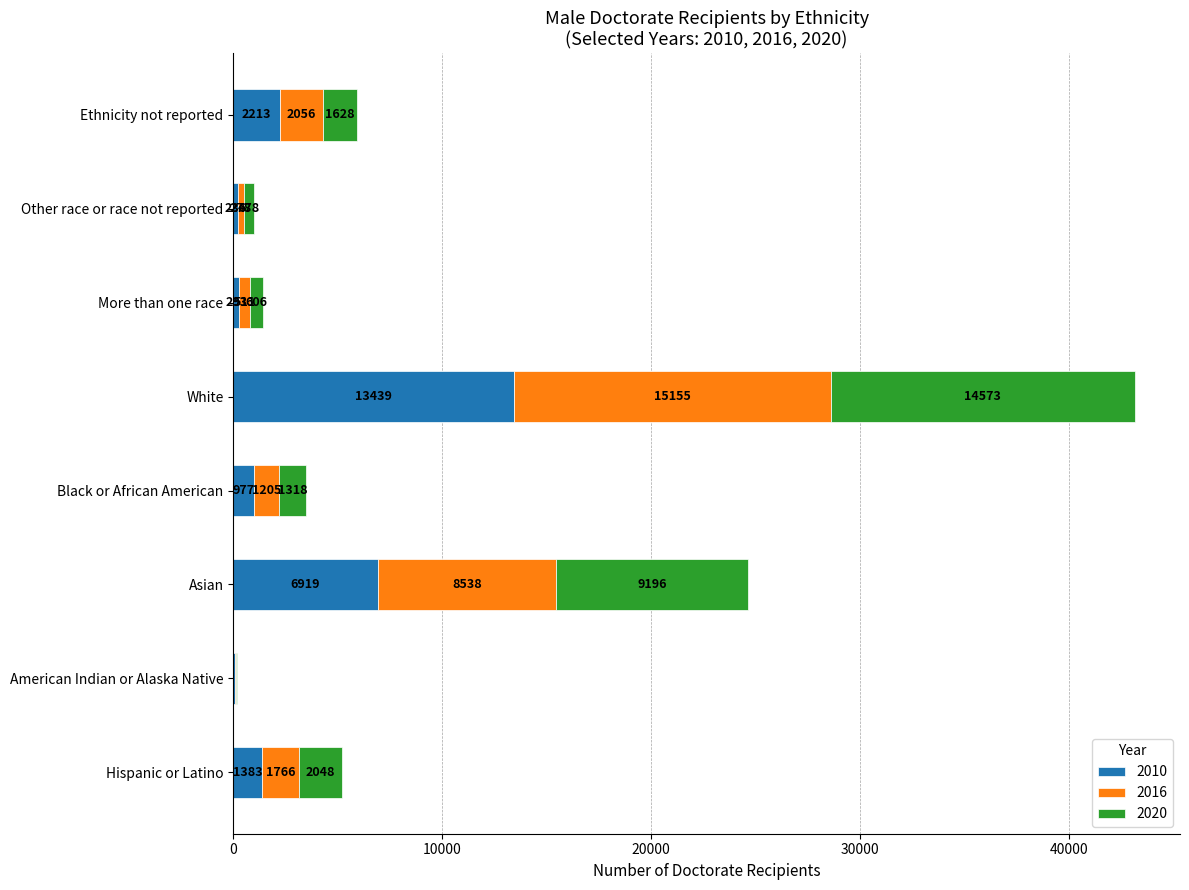

Is it true that 2010 equals 1383 at Hispanic or Latino?

True